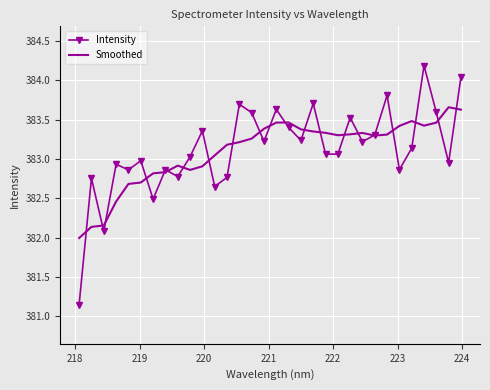

List the series in order of their peak value, highest first.

Intensity, Smoothed